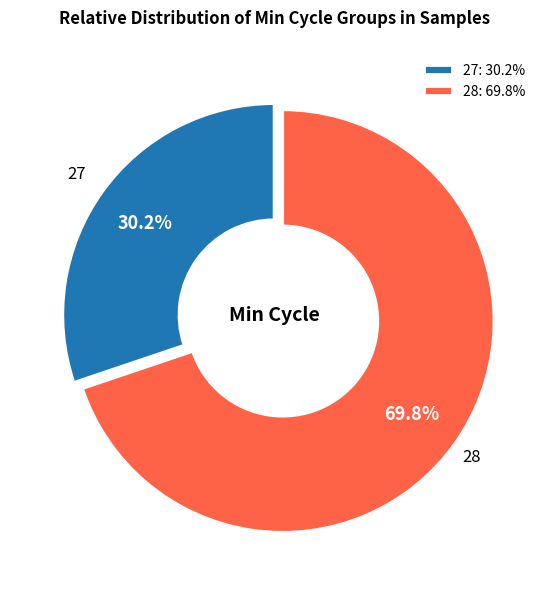

What is the ratio of the value at 28 to the value at 27?

2.3